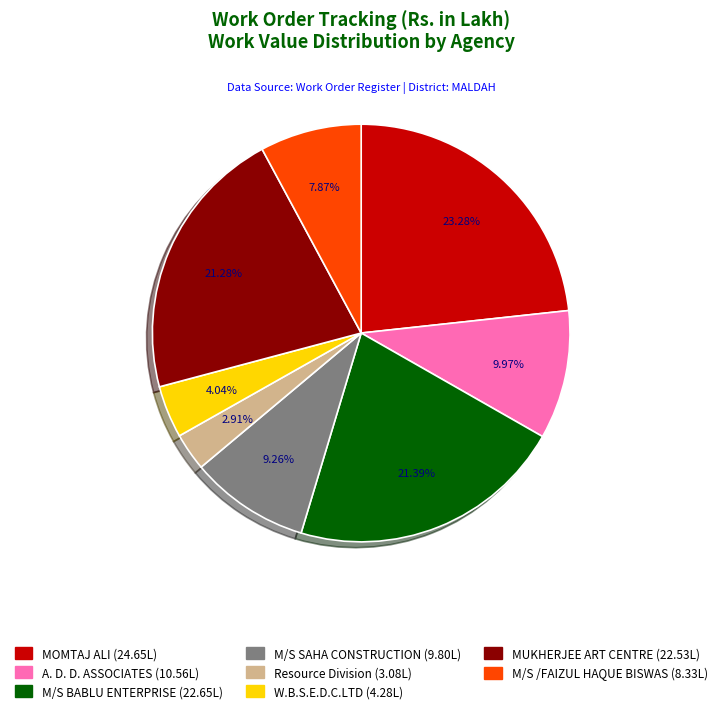

What is the largest slice in the pie chart?

MOMTAJ ALI